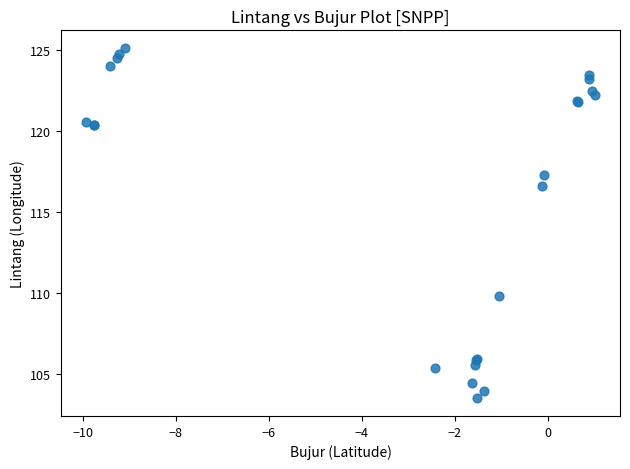

What Y value in the scatter plot is closest to 114?

116.6